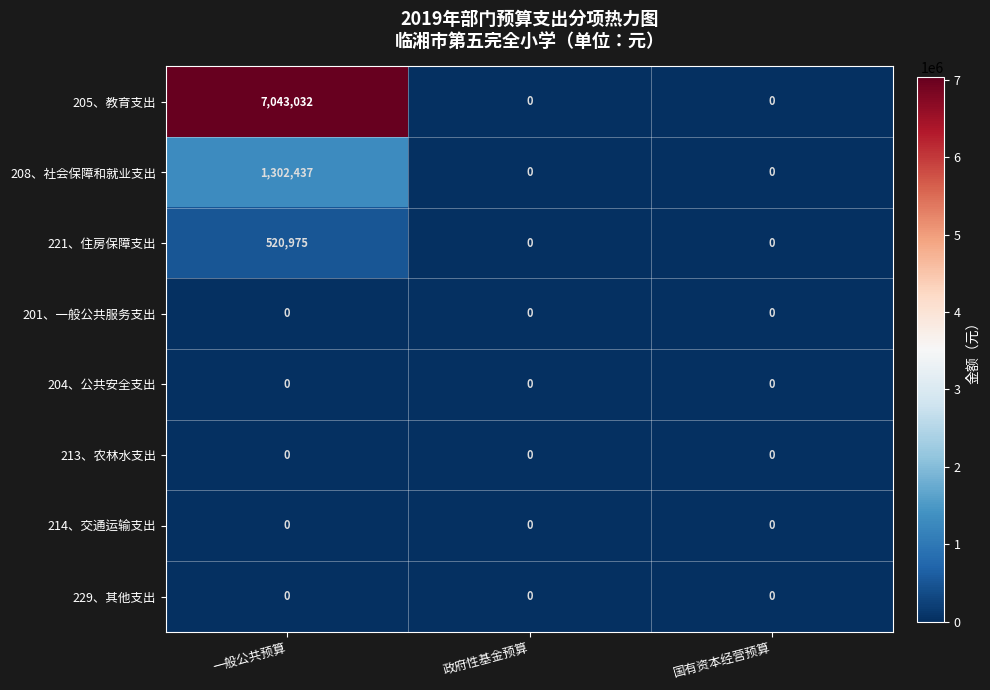

Count the 208、社会保障和就业支出 values in the range 0 to 1302437.

3